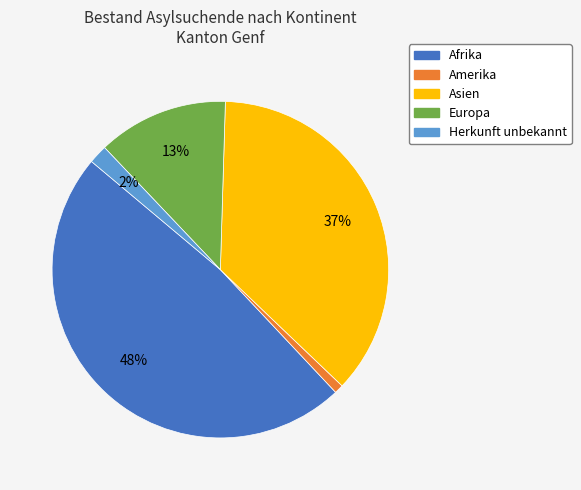

Do Afrika and Amerika together represent more than half of the pie?

No